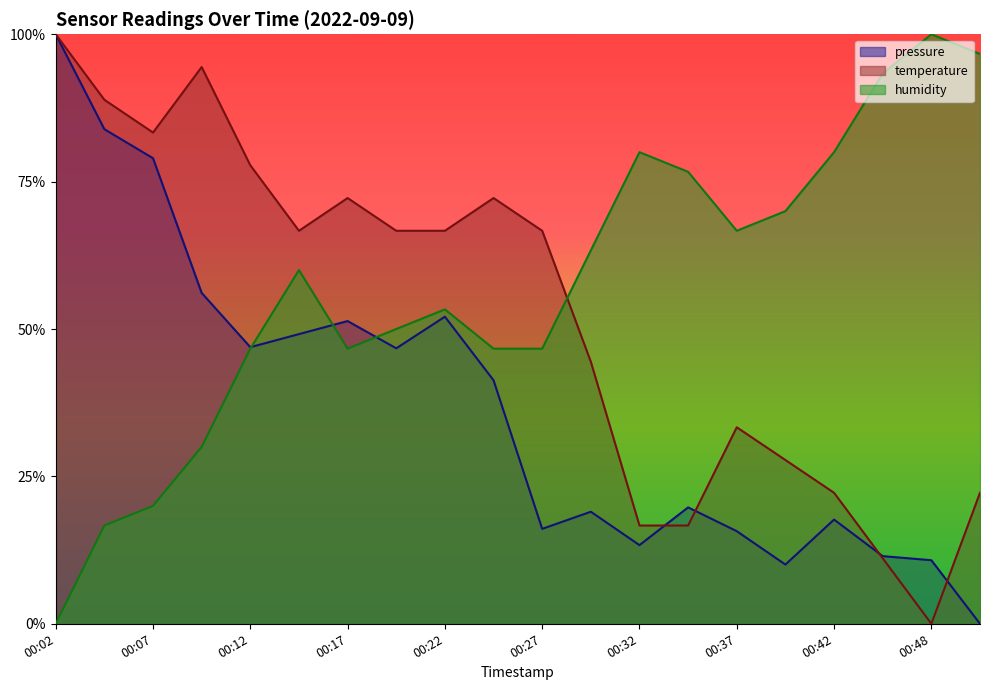

Is the value of humidity at 00:02 greater than the value of temperature at 00:45?

No